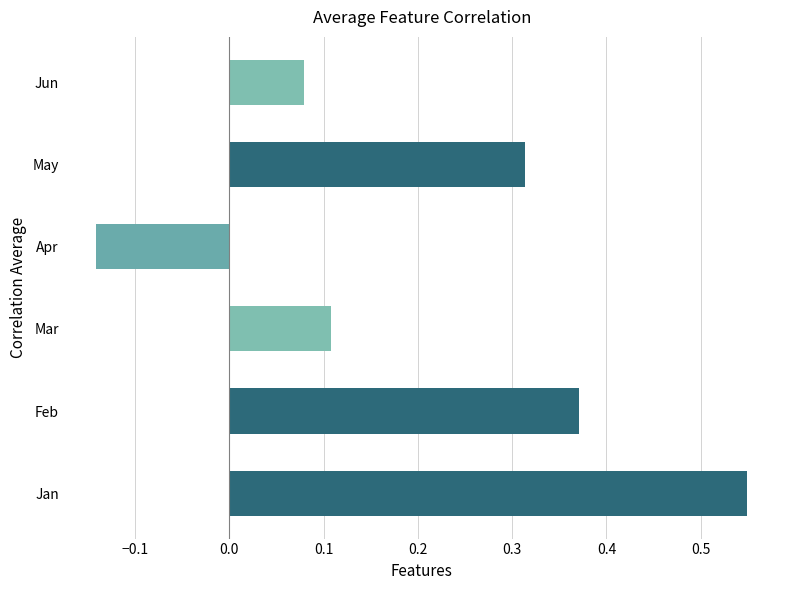

What is the average value of the Jan series?

0.5